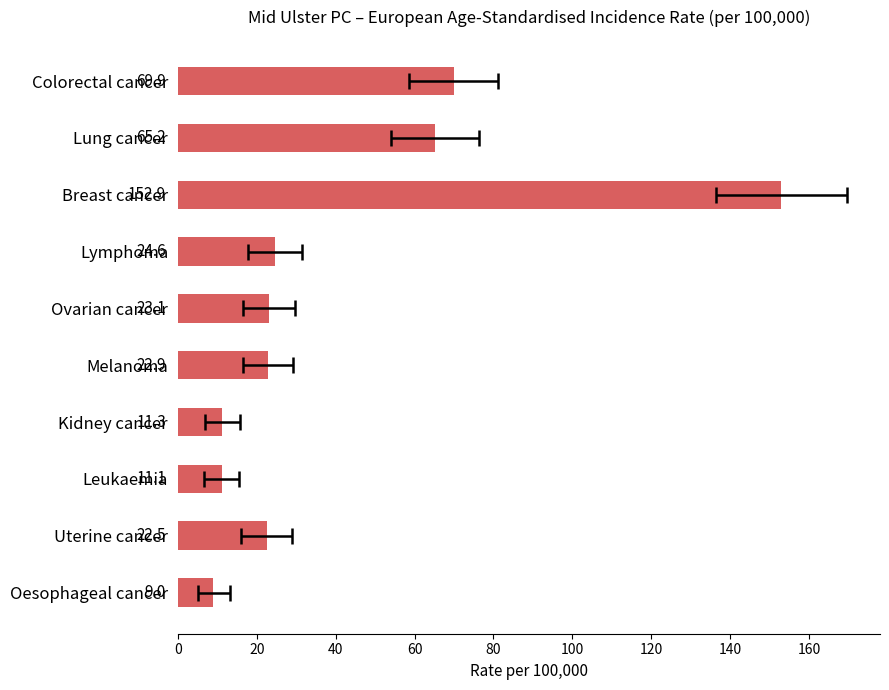

What is the difference between the maximum and minimum values?

143.9